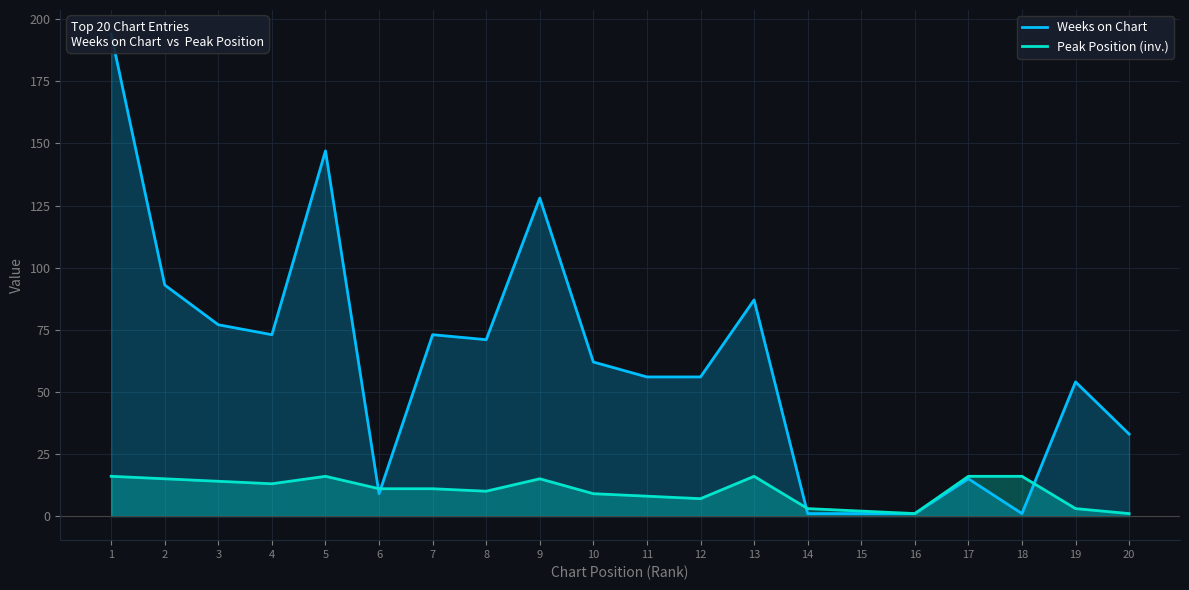

Which category has the lowest value in the Peak Position series?

16